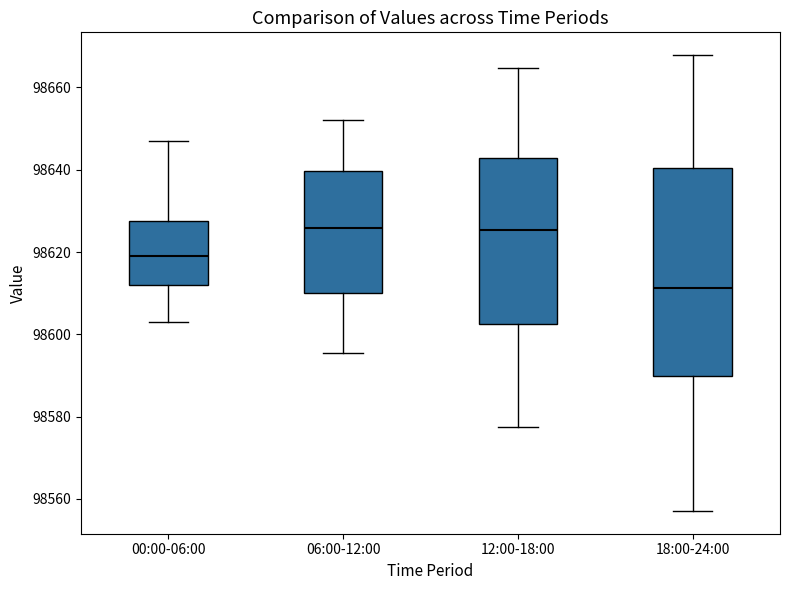

Which box is the tallest, from its lower edge to its upper edge?

18:00-24:00